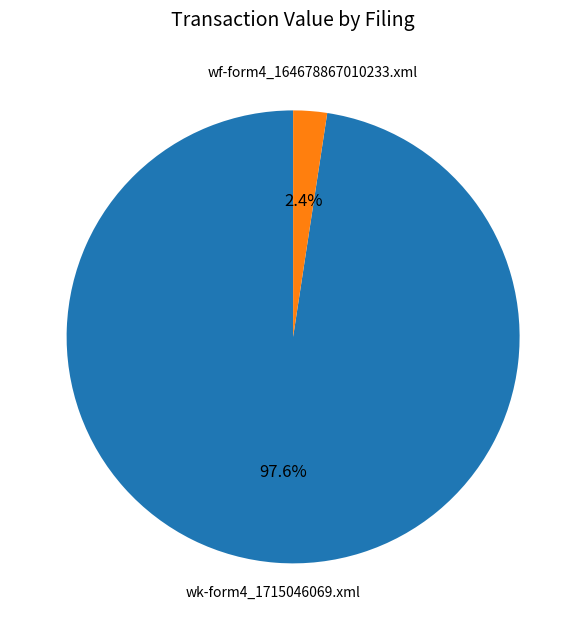

Is there a majority slice in this chart?

Yes